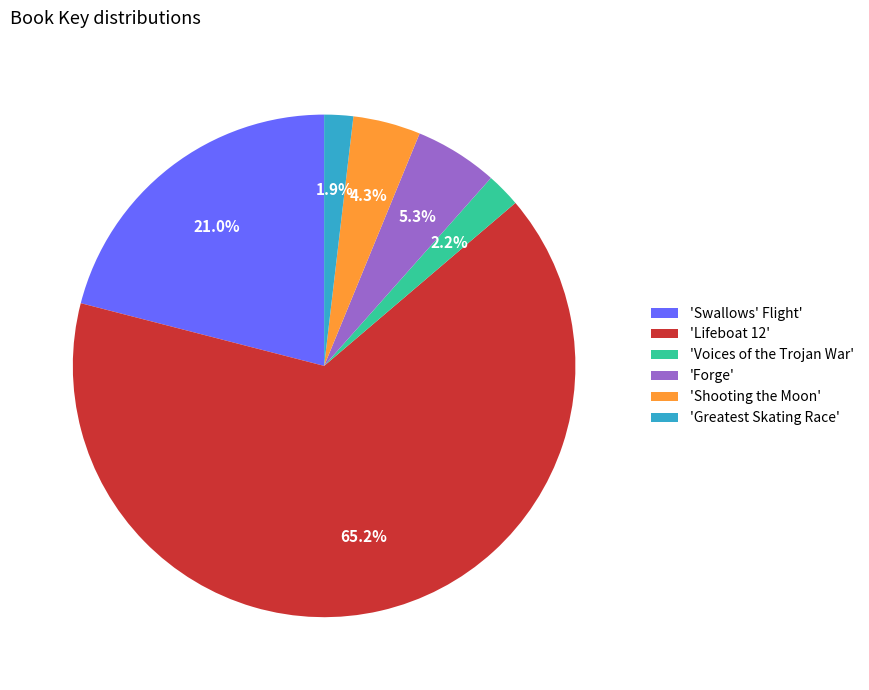

Which slice represents more than half of the pie?

'Lifeboat 12'